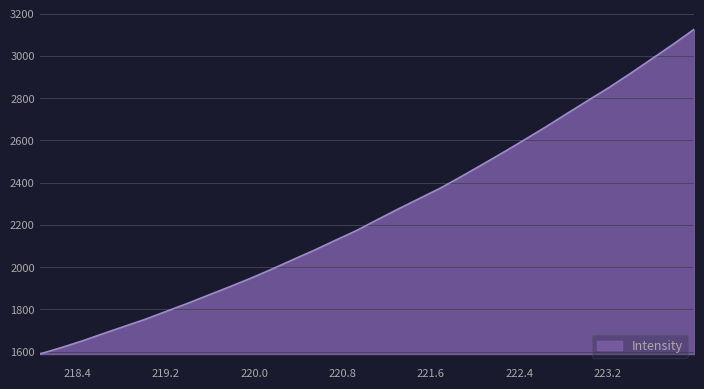

How many lines are shown in the chart?

1